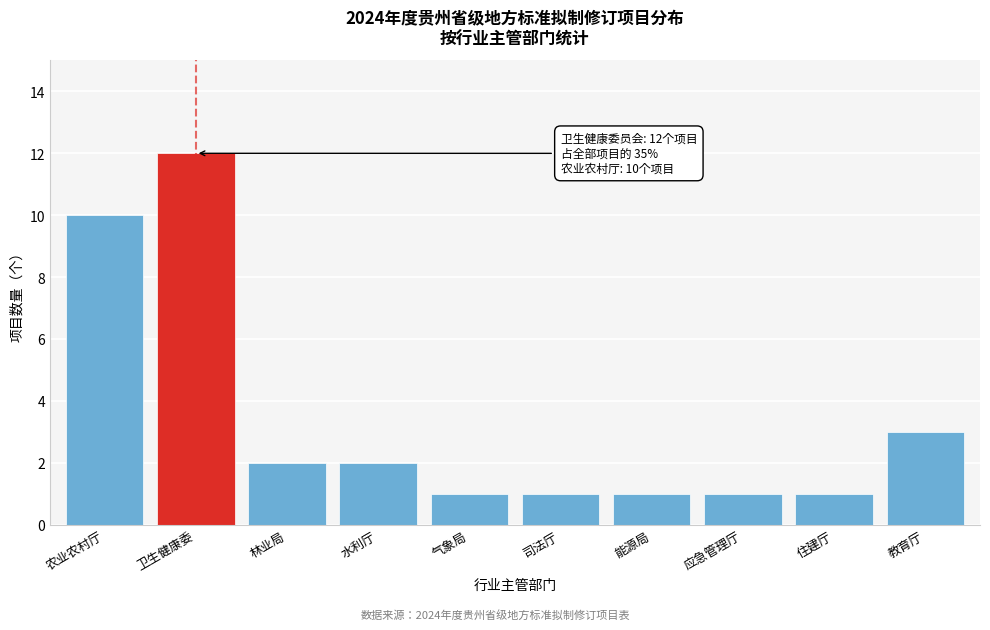

Reading left to right, list all the values displayed in this chart.

农业农村厅=10	卫生健康委=12	林业局=2	水利厅=2	气象局=1	司法厅=1	能源局=1	应急管理厅=1	住建厅=1	教育厅=3